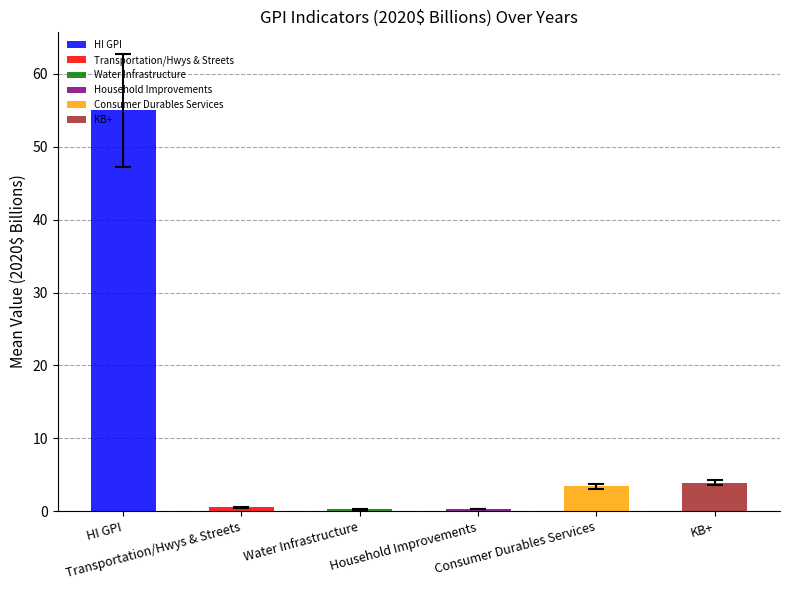

What is the value of the Household Improvements bar at the 14th from the left?

0.3